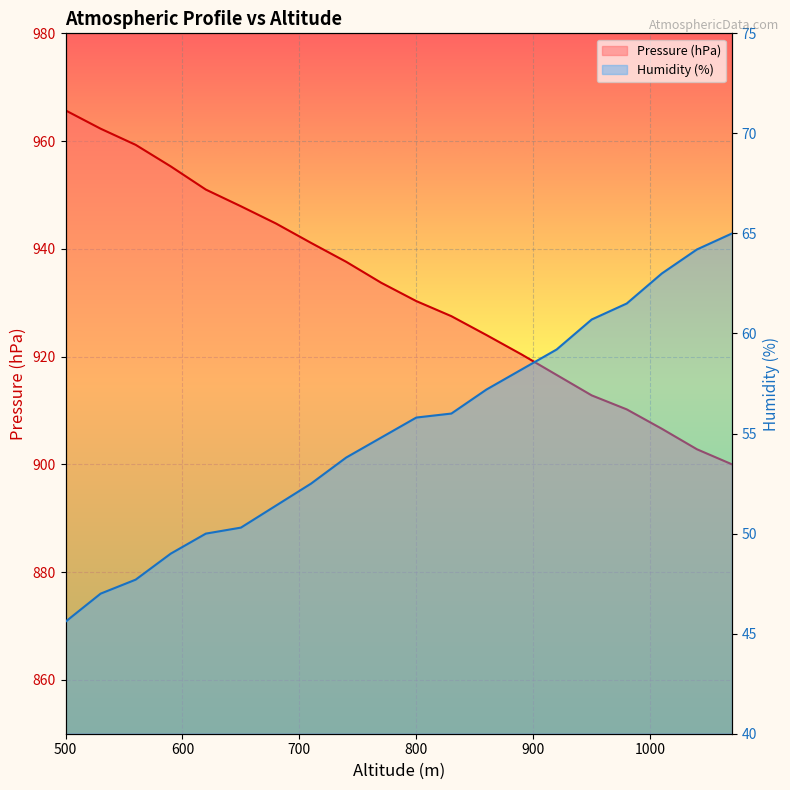

Count the number of categories in the chart.

20